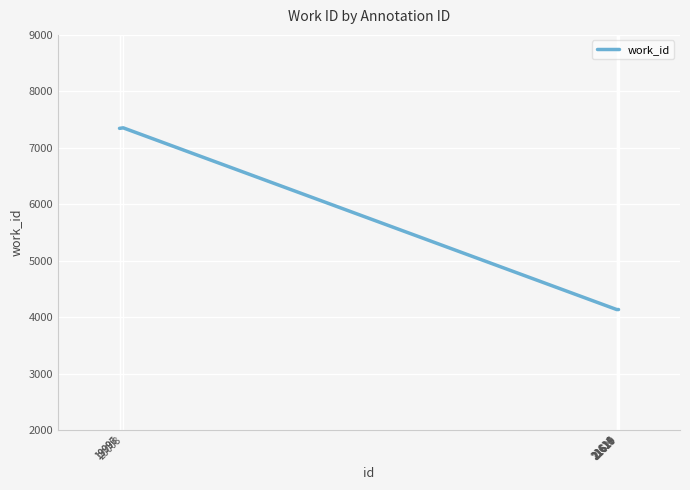

How many points are higher than both their immediate neighbors (excluding endpoints)?

1